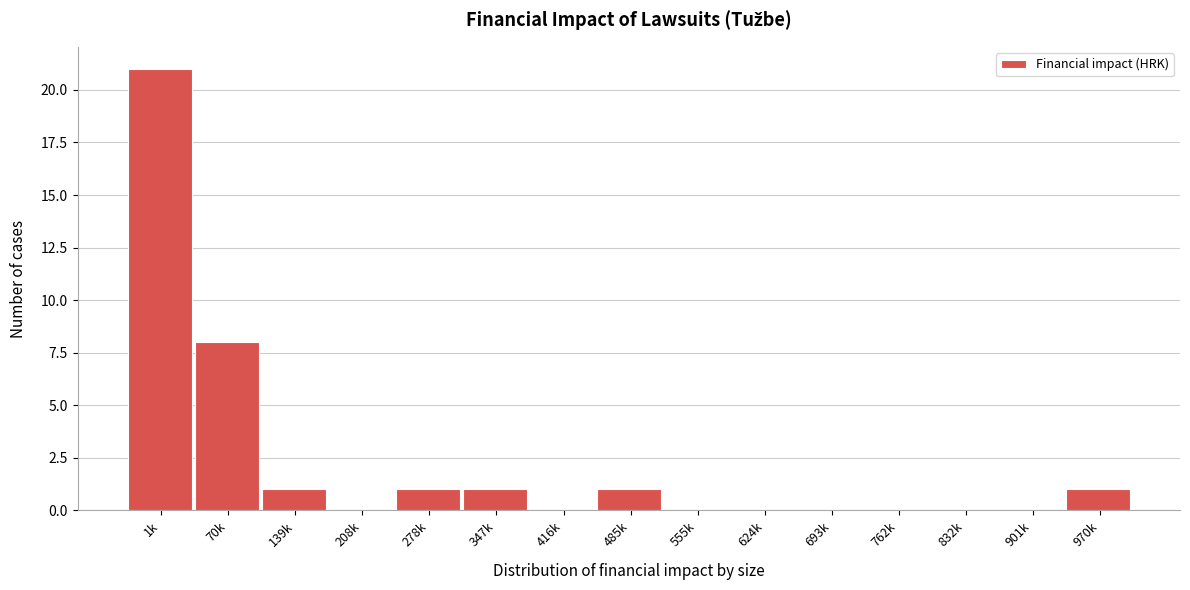

Reading left to right, transcribe all the data shown in this chart.

1k=21	70k=8	139k=1	208k=0	278k=1	347k=1	416k=0	485k=1	555k=0	624k=0	693k=0	762k=0	832k=0	901k=0	970k=1